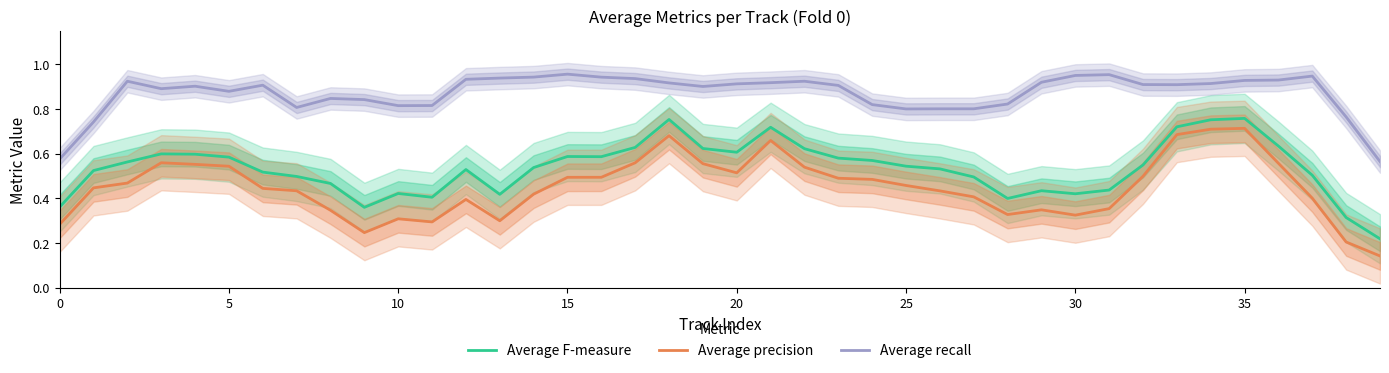

Read the Average recall value at 17.

0.9